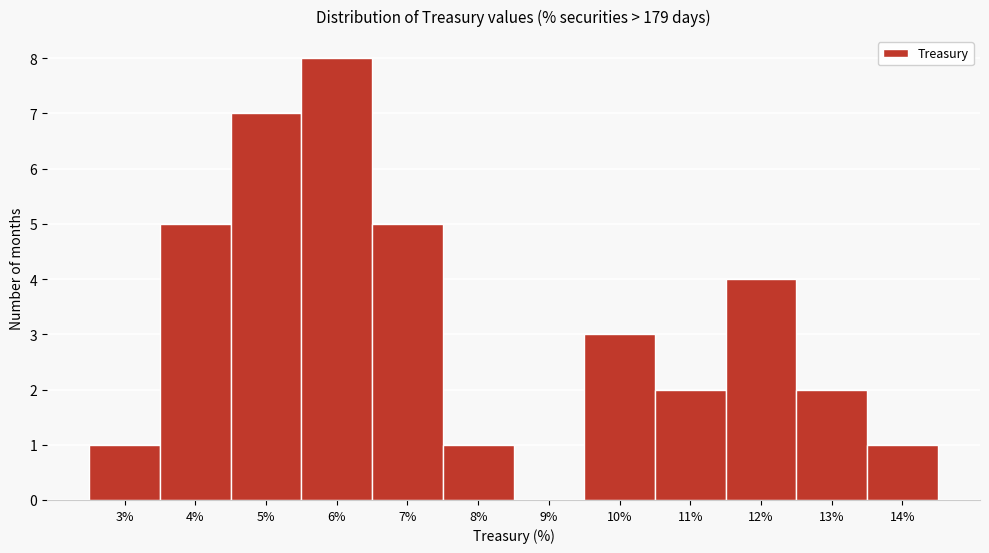

Reading left to right, extract all data points from this chart.

3%=1	4%=5	5%=7	6%=8	7%=5	8%=1	9%=0	10%=3	11%=2	12%=4	13%=2	14%=1